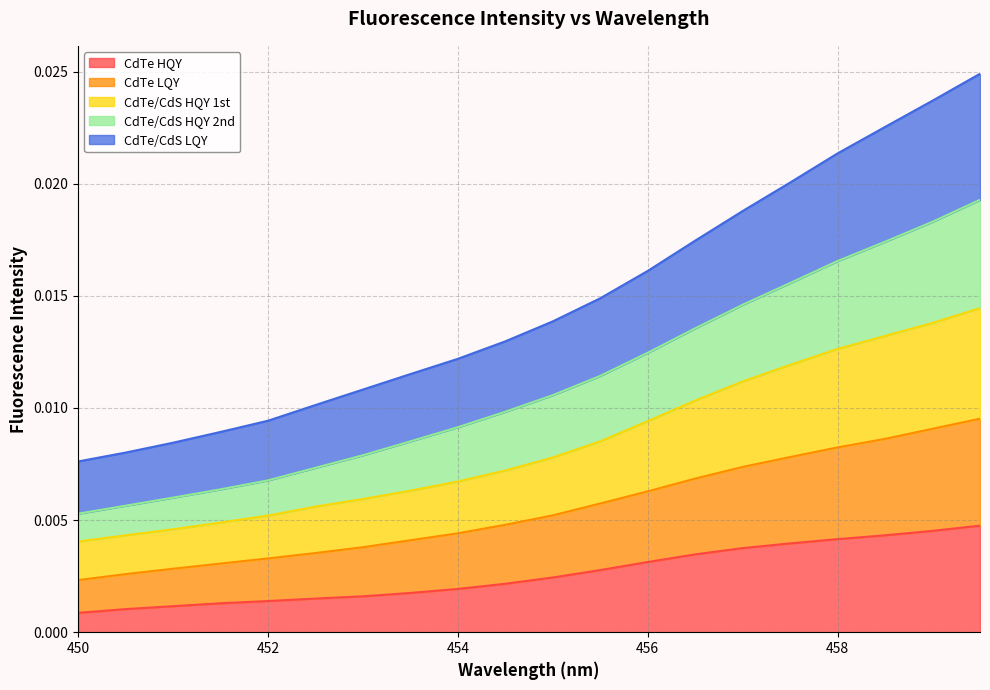

Reading right to left, extract all data points from this chart.

CdTe HQY: 0.0	0.0	0.0	0.0	0.0	0.0	0.0	0.0	0.0	0.0	0.0	0.0	0.0	0.0	0.0	0.0	0.0	0.0	0.0	0.0
CdTe LQY: 0.0	0.0	0.0	0.0	0.0	0.0	0.0	0.0	0.0	0.0	0.0	0.0	0.0	0.0	0.0	0.0	0.0	0.0	0.0	0.0
CdTe/CdS HQY 1st: 0.0	0.0	0.0	0.0	0.0	0.0	0.0	0.0	0.0	0.0	0.0	0.0	0.0	0.0	0.0	0.0	0.0	0.0	0.0	0.0
CdTe/CdS HQY 2nd: 0.0	0.0	0.0	0.0	0.0	0.0	0.0	0.0	0.0	0.0	0.0	0.0	0.0	0.0	0.0	0.0	0.0	0.0	0.0	0.0
CdTe/CdS LQY: 0.0	0.0	0.0	0.0	0.0	0.0	0.0	0.0	0.0	0.0	0.0	0.0	0.0	0.0	0.0	0.0	0.0	0.0	0.0	0.0